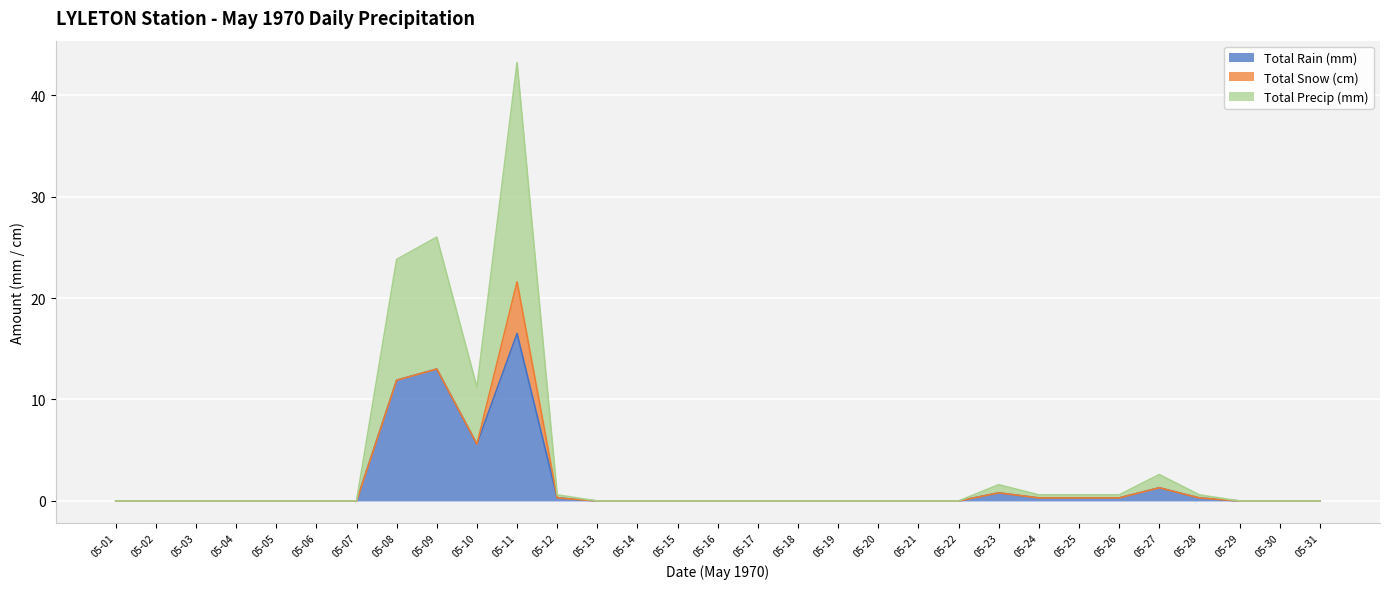

At which category does Total Rain (mm) reach its first local valley?

05-10